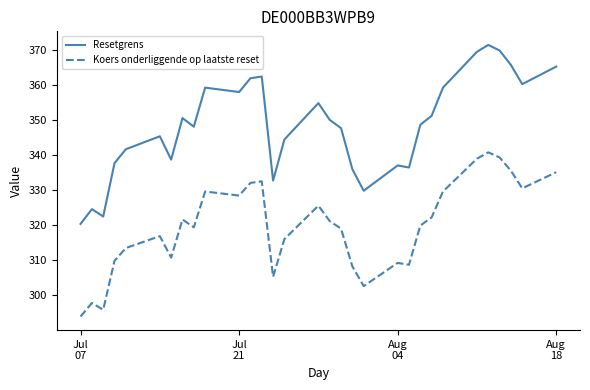

Which series has the largest total across all categories?

Resetgrens